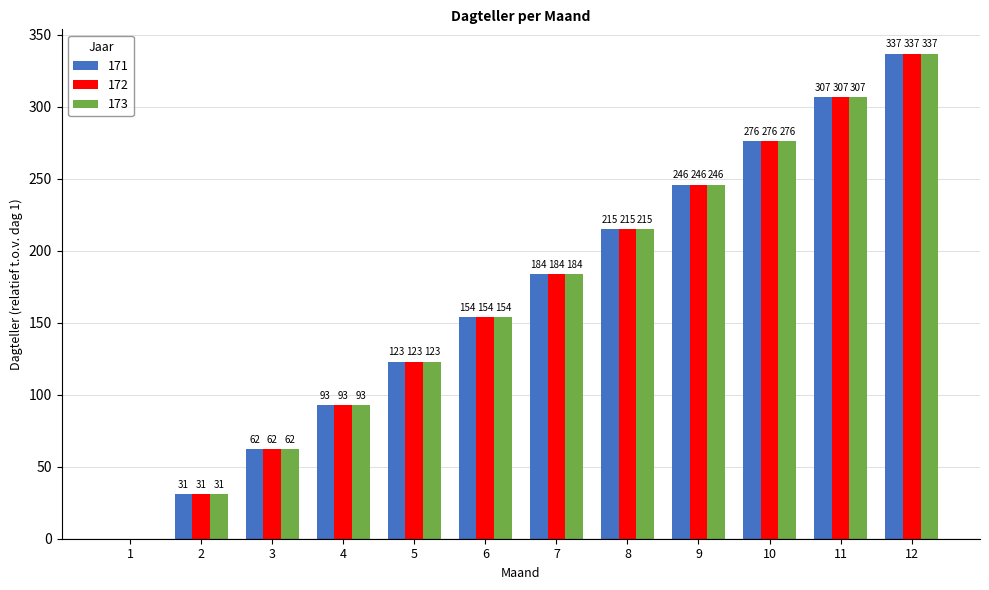

What is the sum of all 172 values?

2028